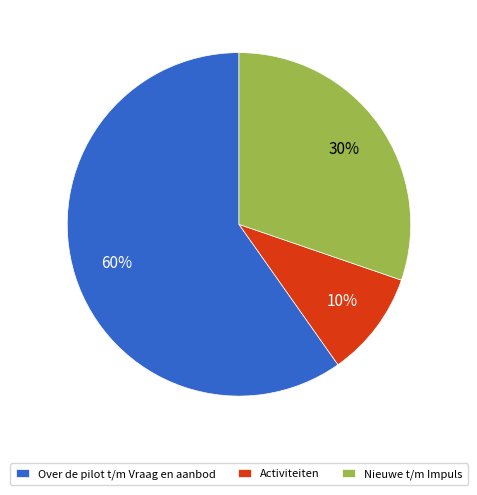

The Nieuwe t/m Impuls slice represents 30% of the pie. True or false?

True